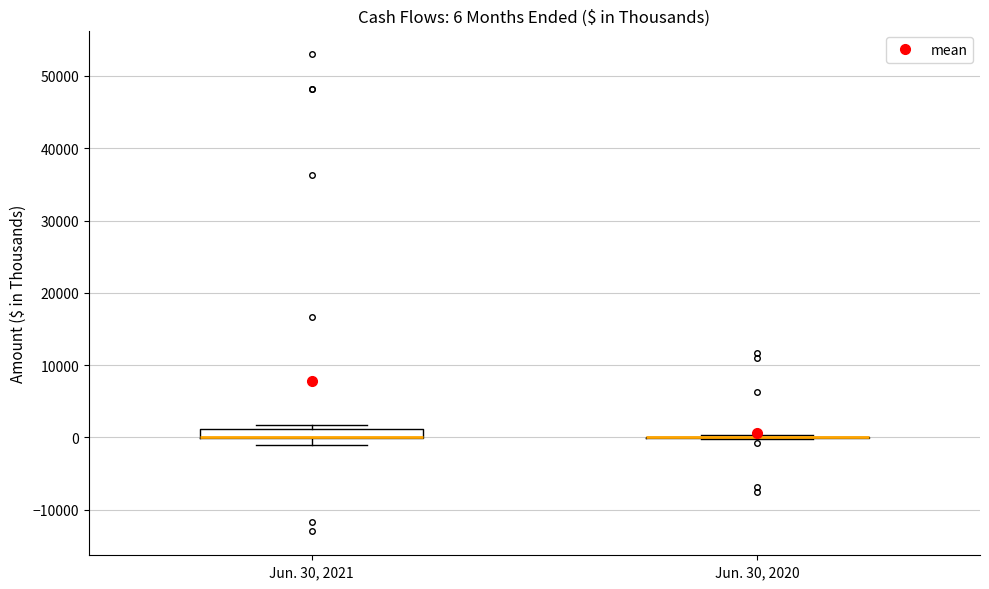

Which box is the tallest, from its lower edge to its upper edge?

Jun. 30, 2021